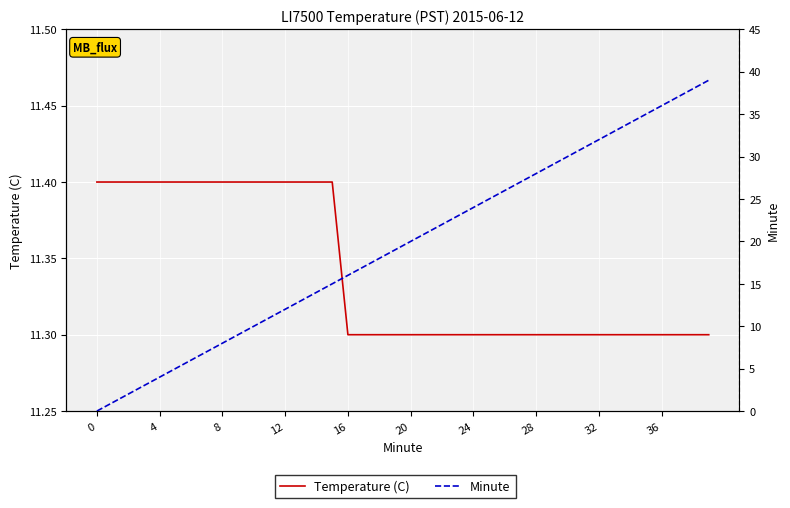

True or false: Minute has a value of 35.9 at 25.

False